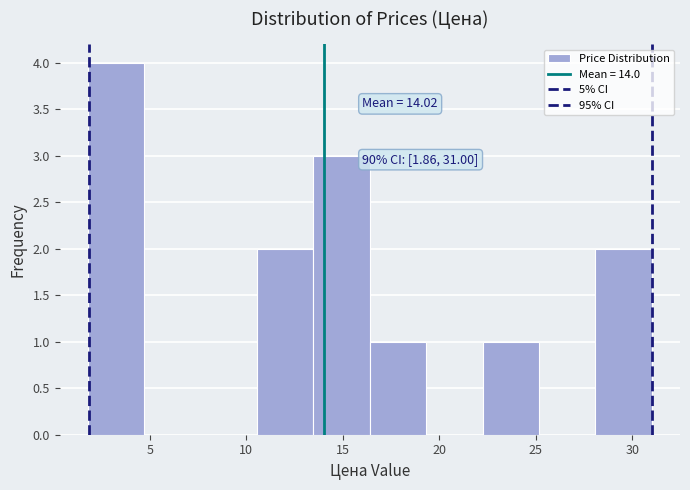

Over which range of the x-axis is the bar tallest?

2.0 to 4.5